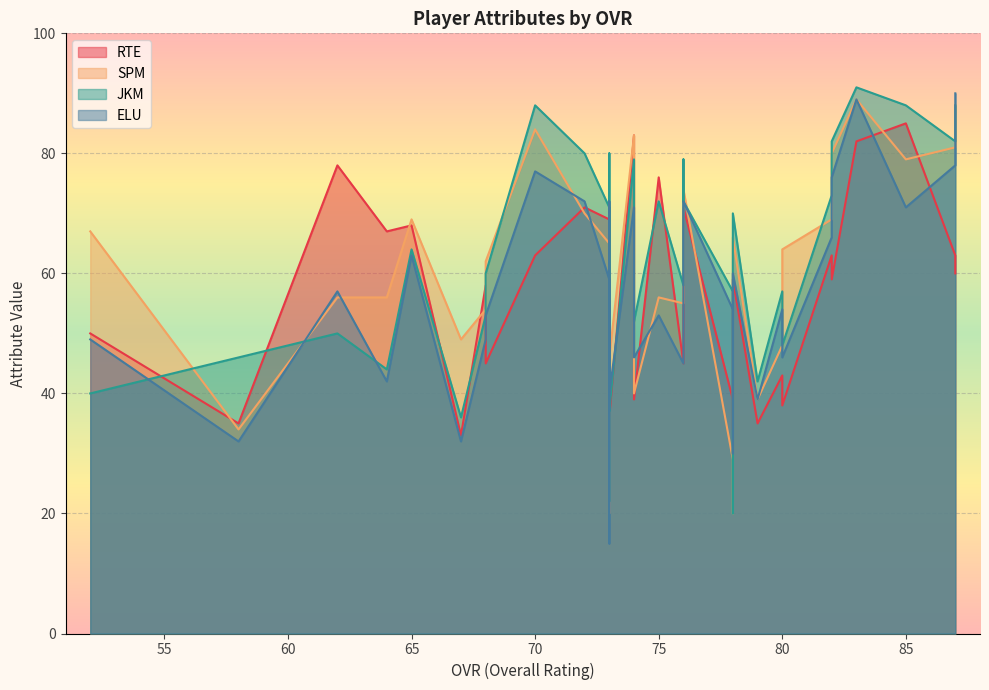

How many intersections are there between JKM and RTE?

9